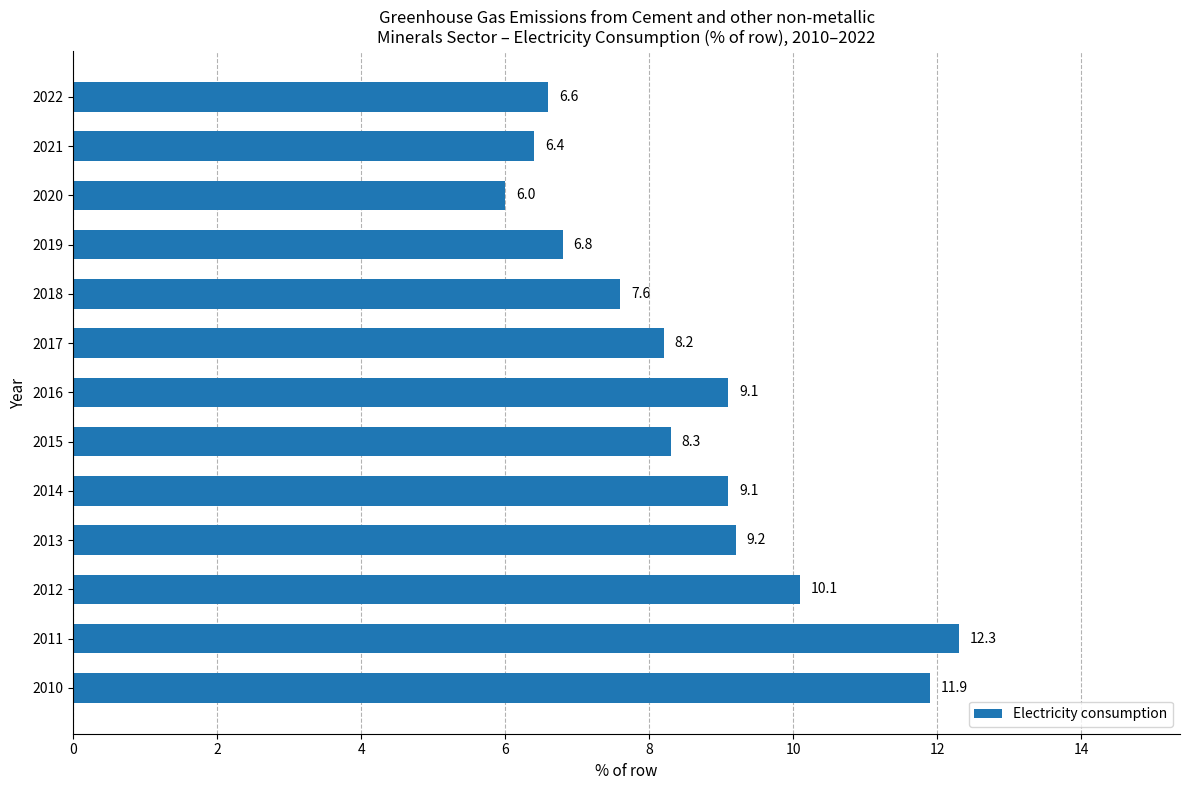

What is the difference between the second highest and second lowest values?

5.5